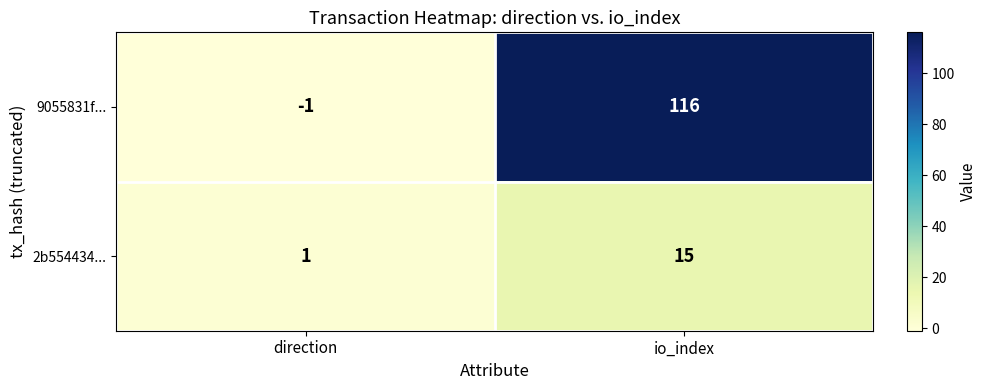

The 9055831f... series shows -1 at direction. True or false?

True